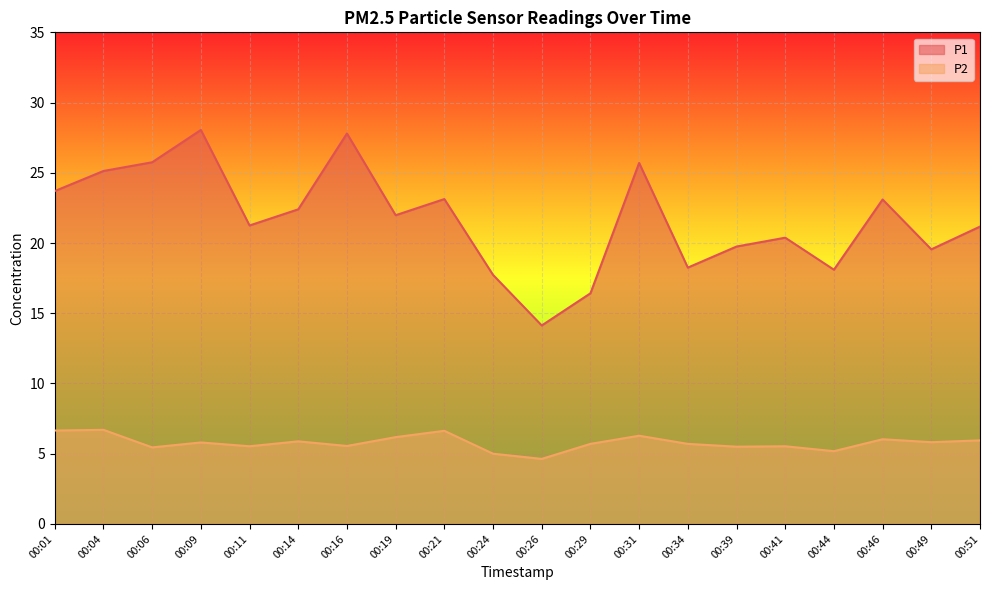

How many lines are shown in the chart?

2